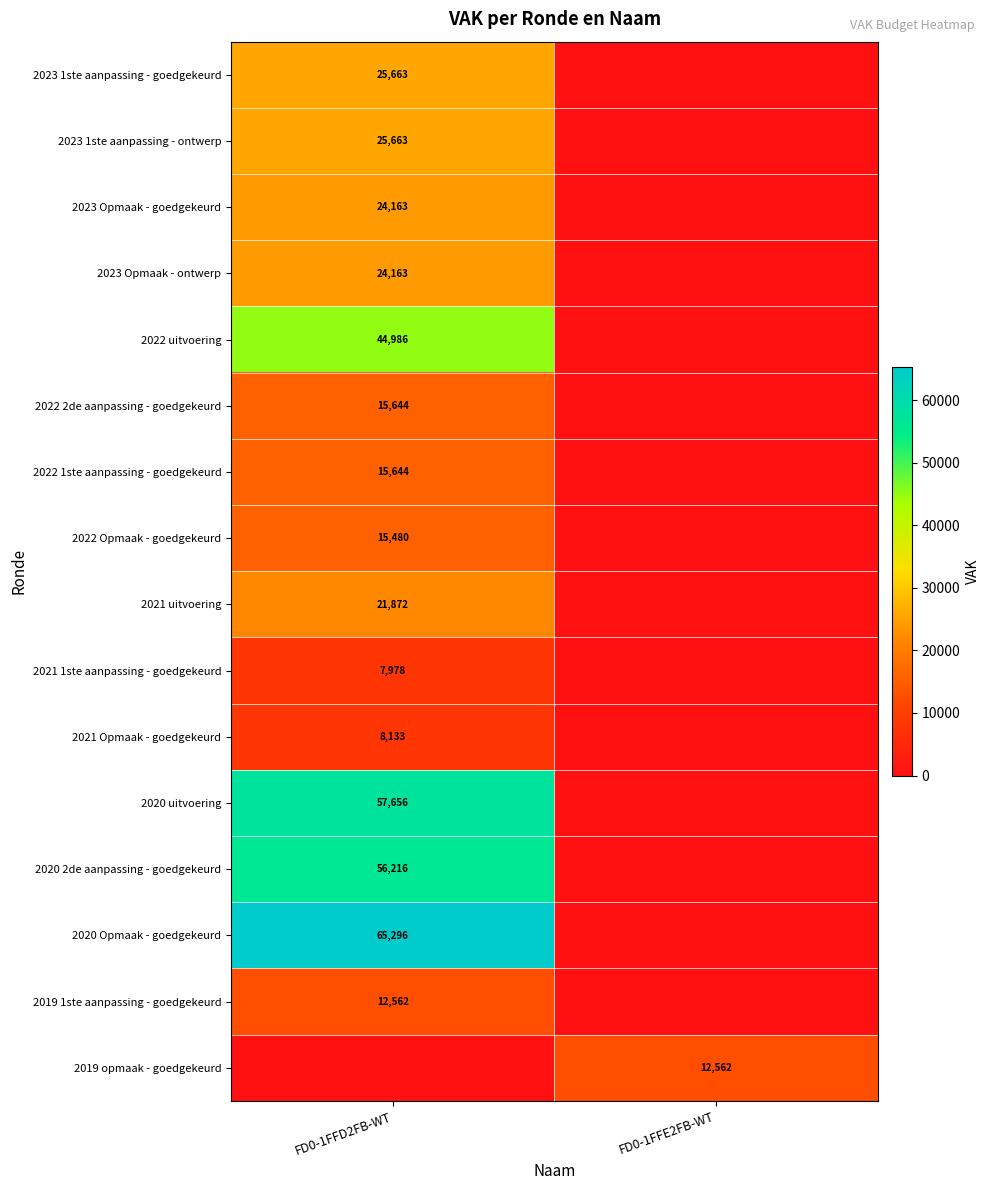

True or false: 2023 Opmaak - ontwerp has a value of 24163 at FD0-1FFD2FB-WT.

True